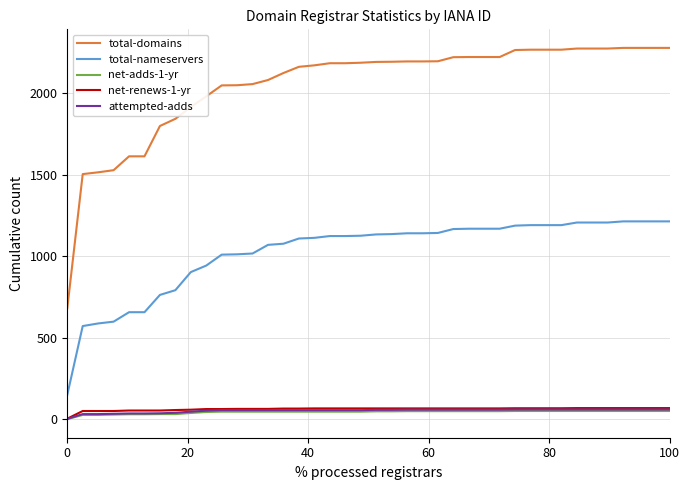

True or false: net-adds-1-yr and total-nameservers cross at least once.

False